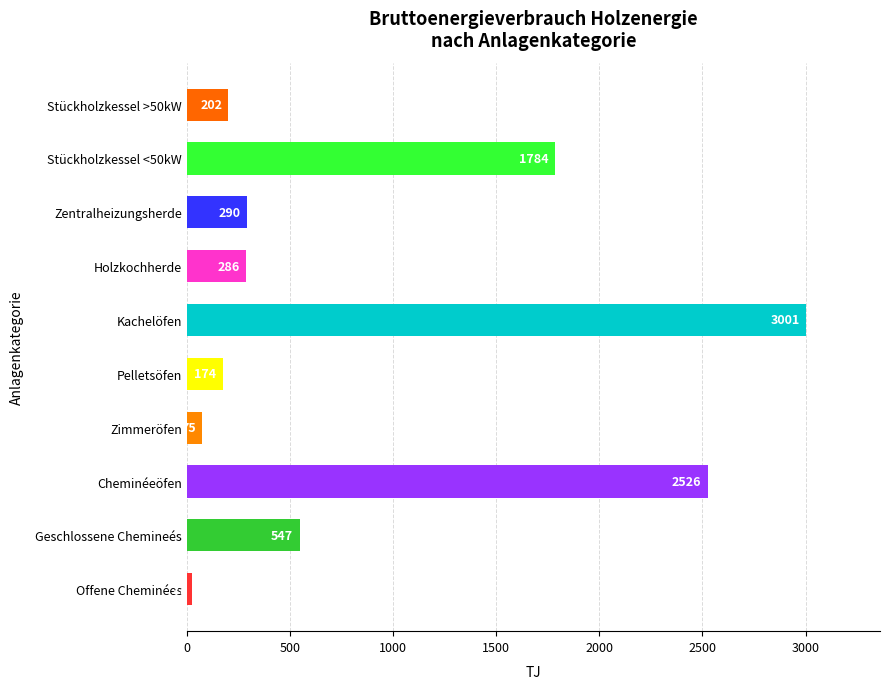

Between Stückholzkessel <50kW and Stückholzkessel >50kW, which is larger?

Stückholzkessel <50kW